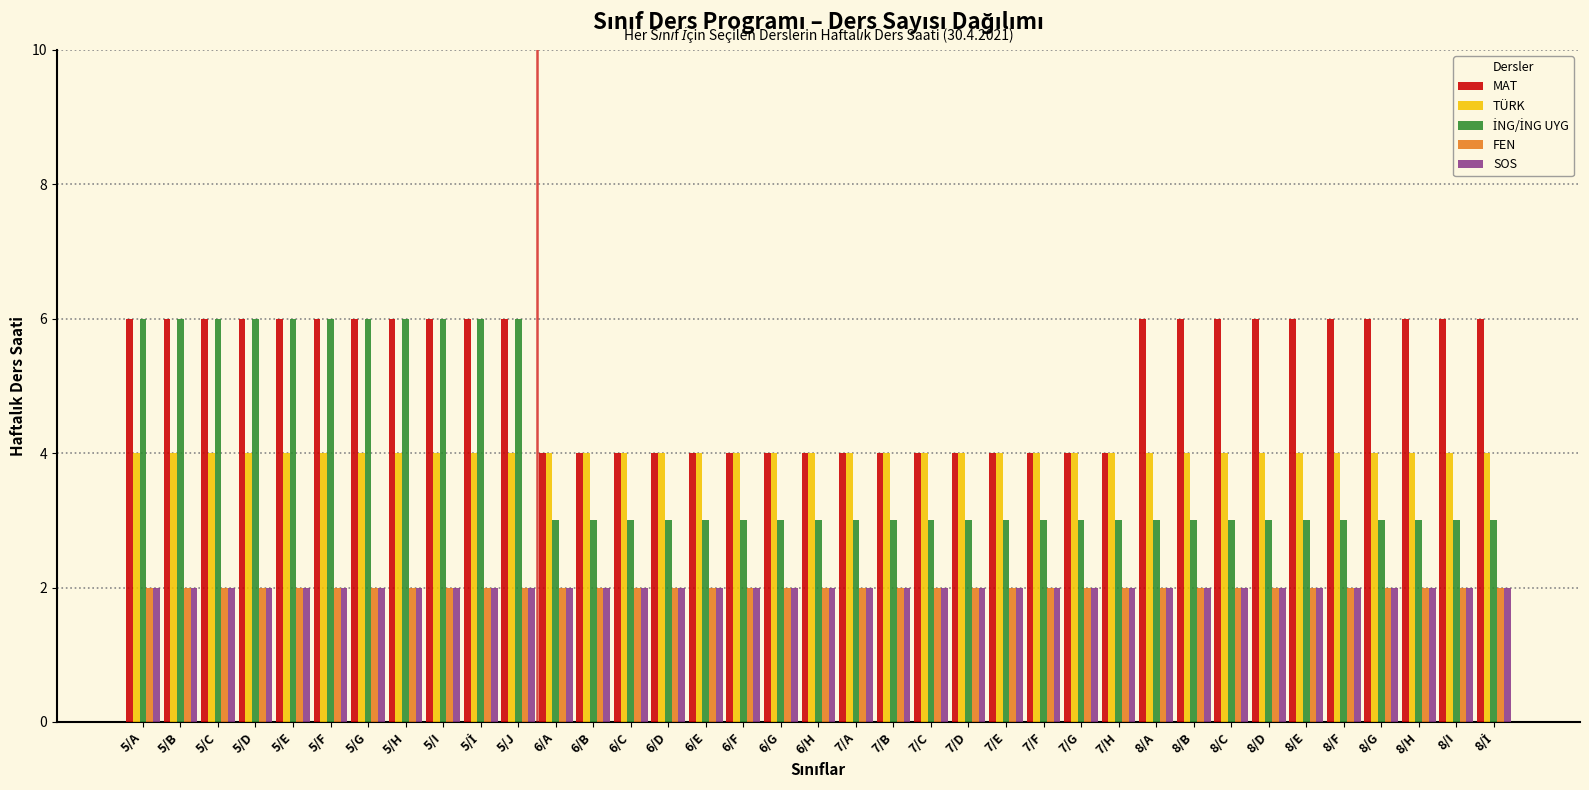

Is the value of MAT at 5/D greater than the value of TÜRK at 8/H?

Yes